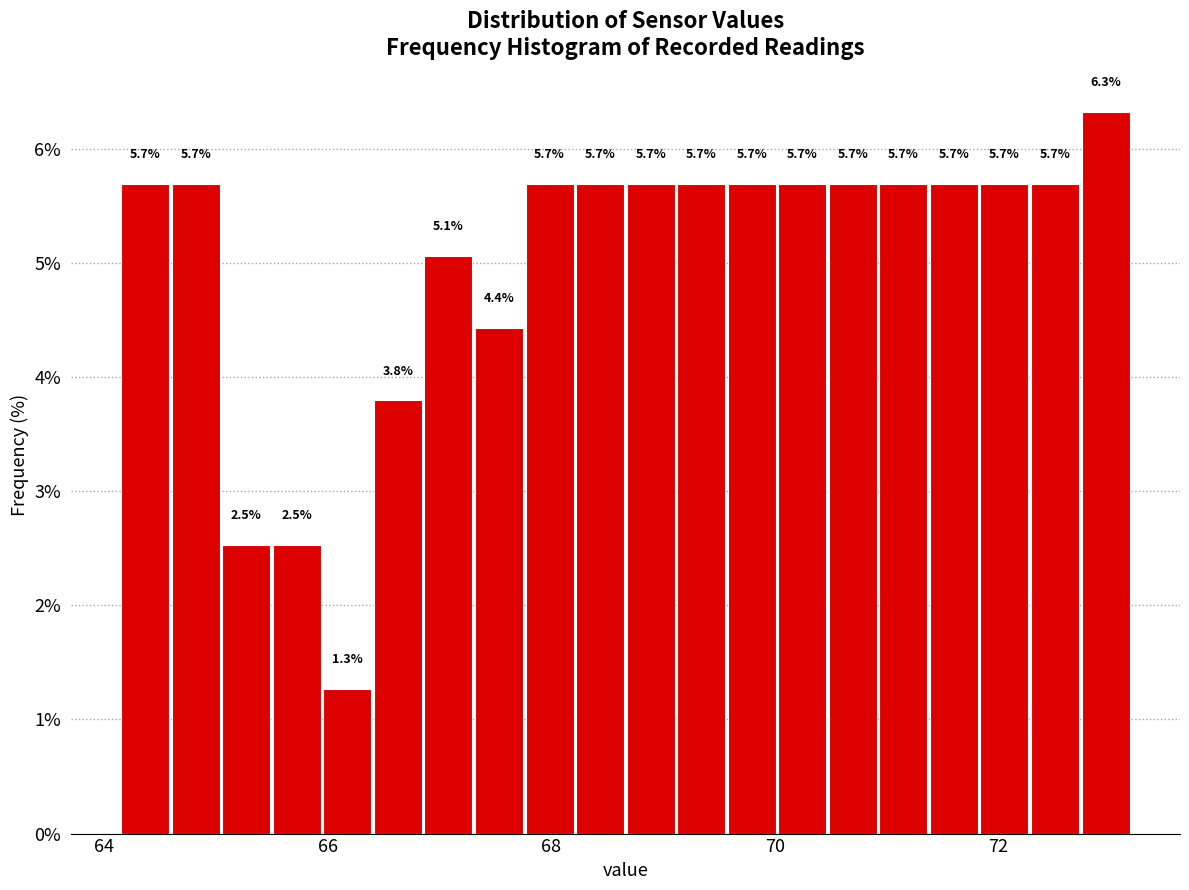

Around what value on the x-axis is the tallest bar? Give the approximate position of its centre, as read against the axis.

73.0